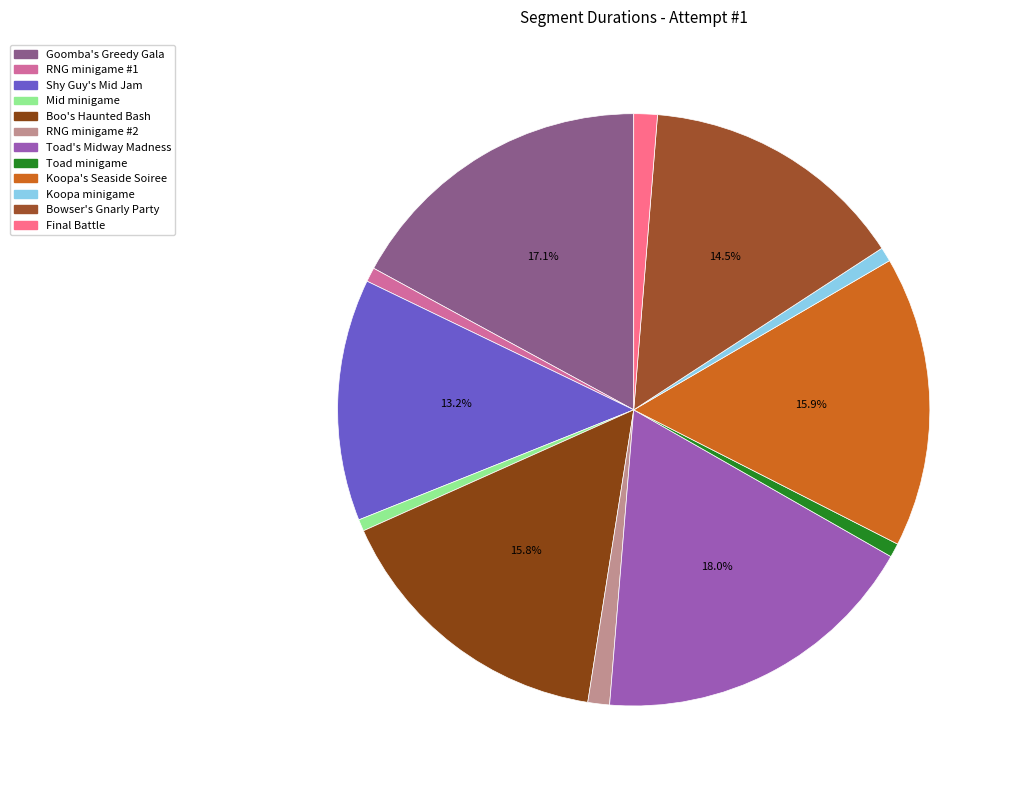

Is there a majority slice in this chart?

No